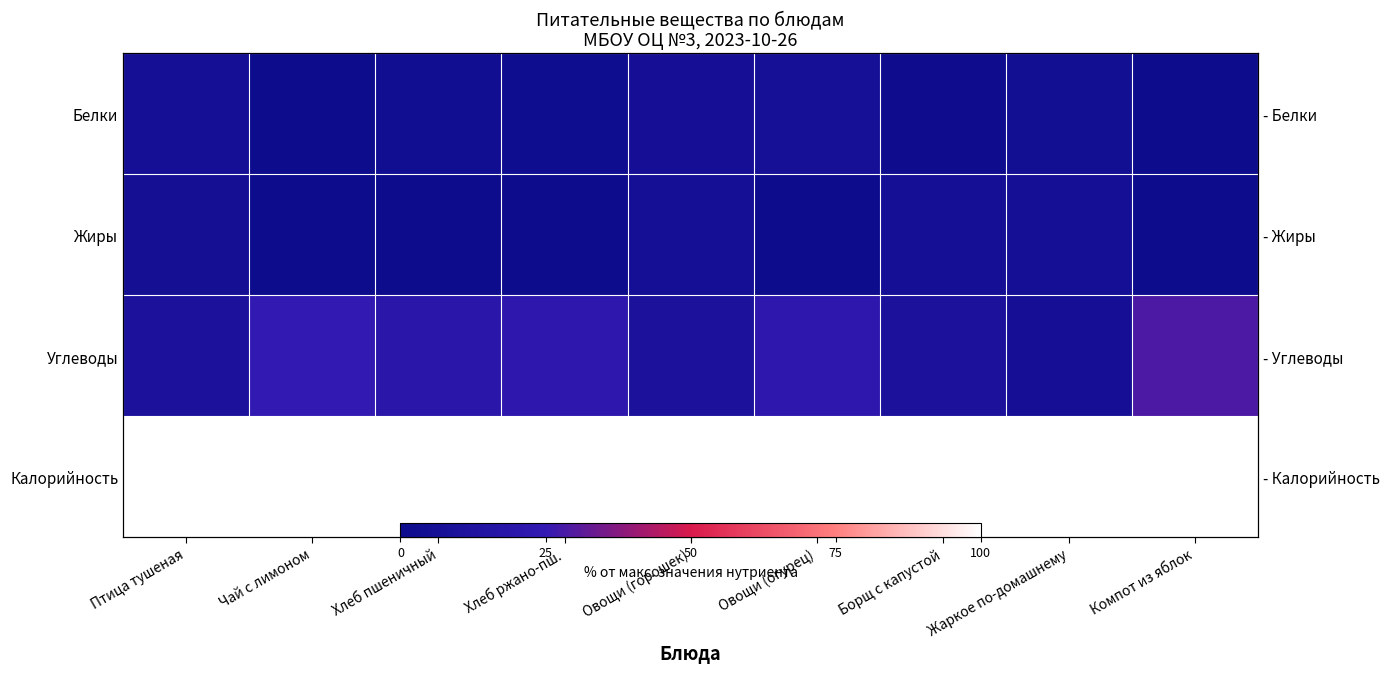

Which series has the largest total across all categories?

Калорийность